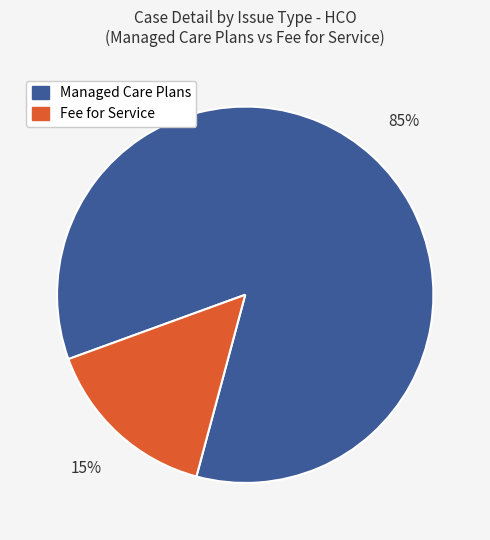

To the nearest percent, what is the average slice percentage?

50%